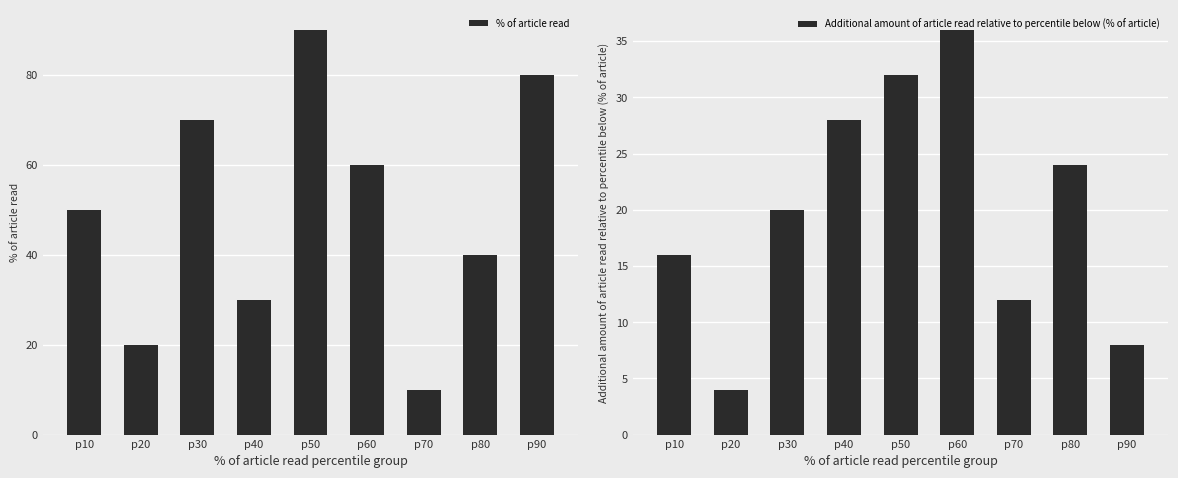

Between p40 and p90, which series saw the biggest shift?

% of article read